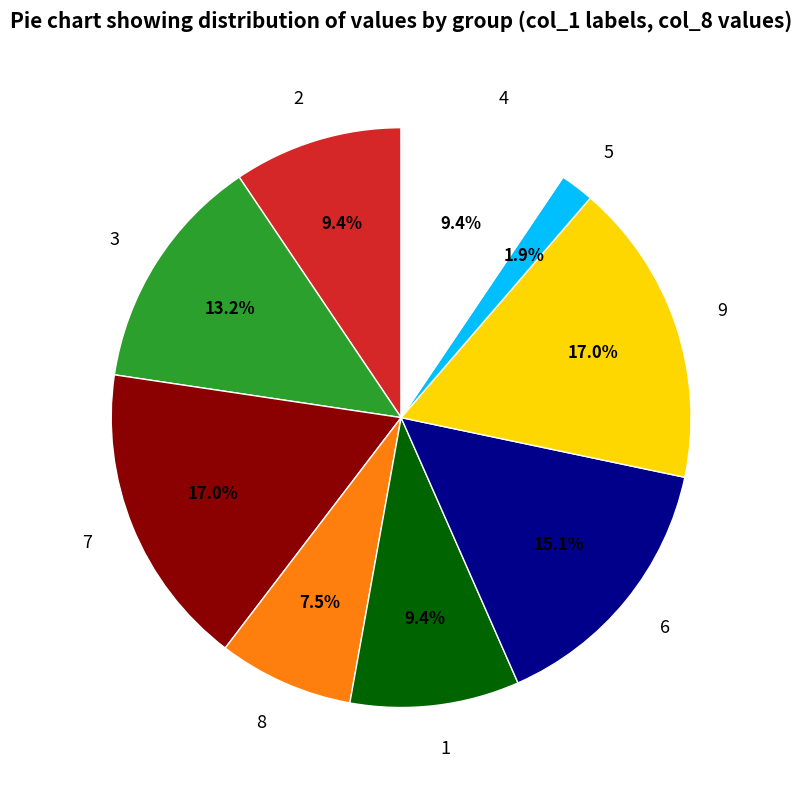

Does 9 represent more than half of the total?

No